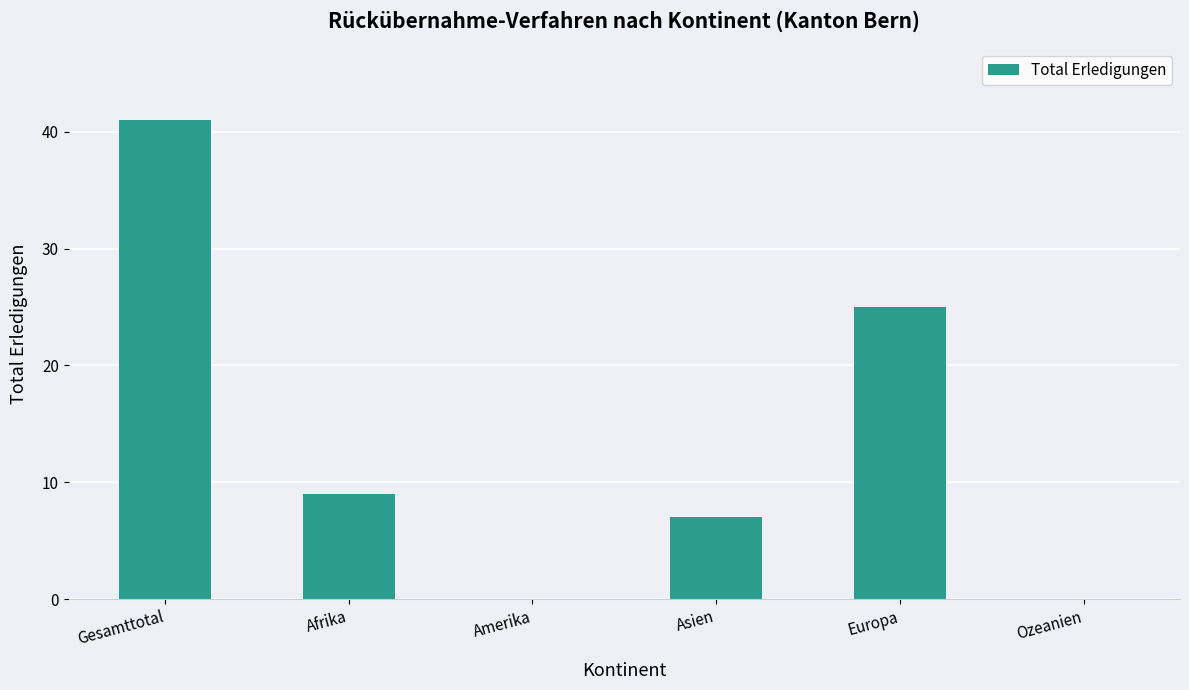

At which label is the value closest to 20?

Europa